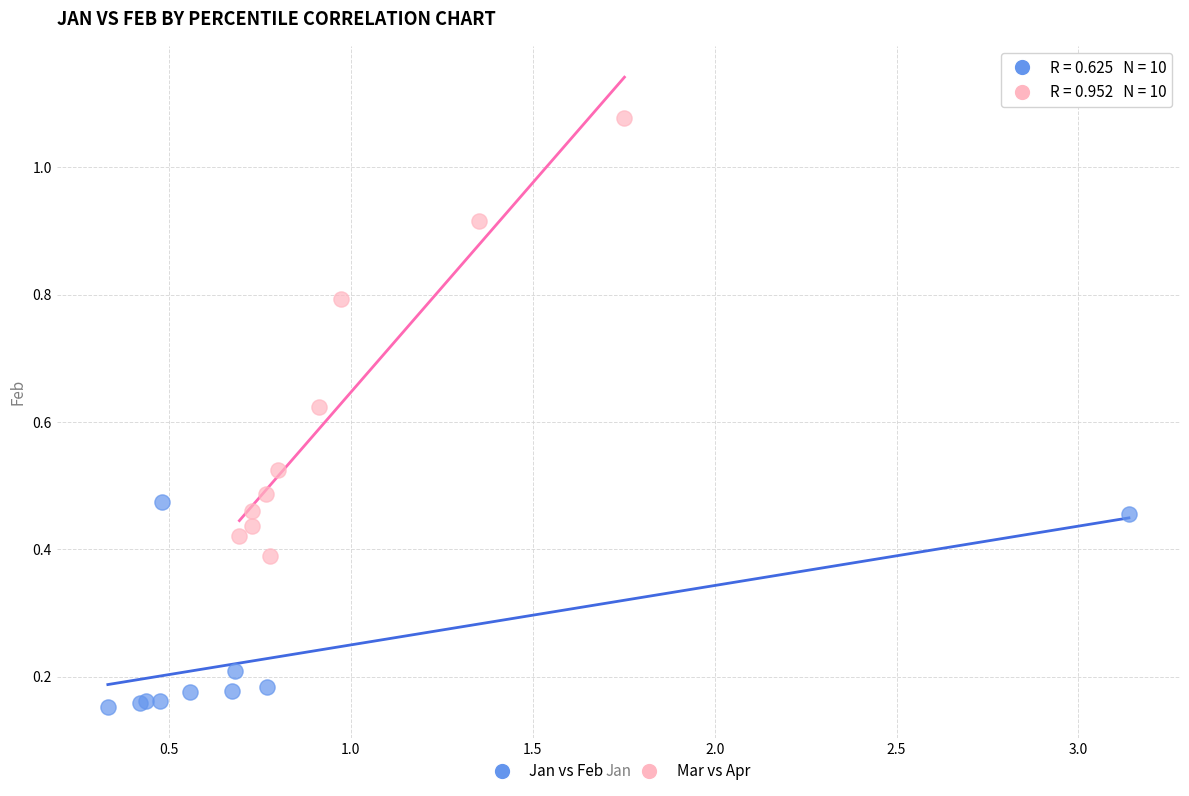

What are all the series names shown in the legend?

Jan vs Feb, Mar vs Apr